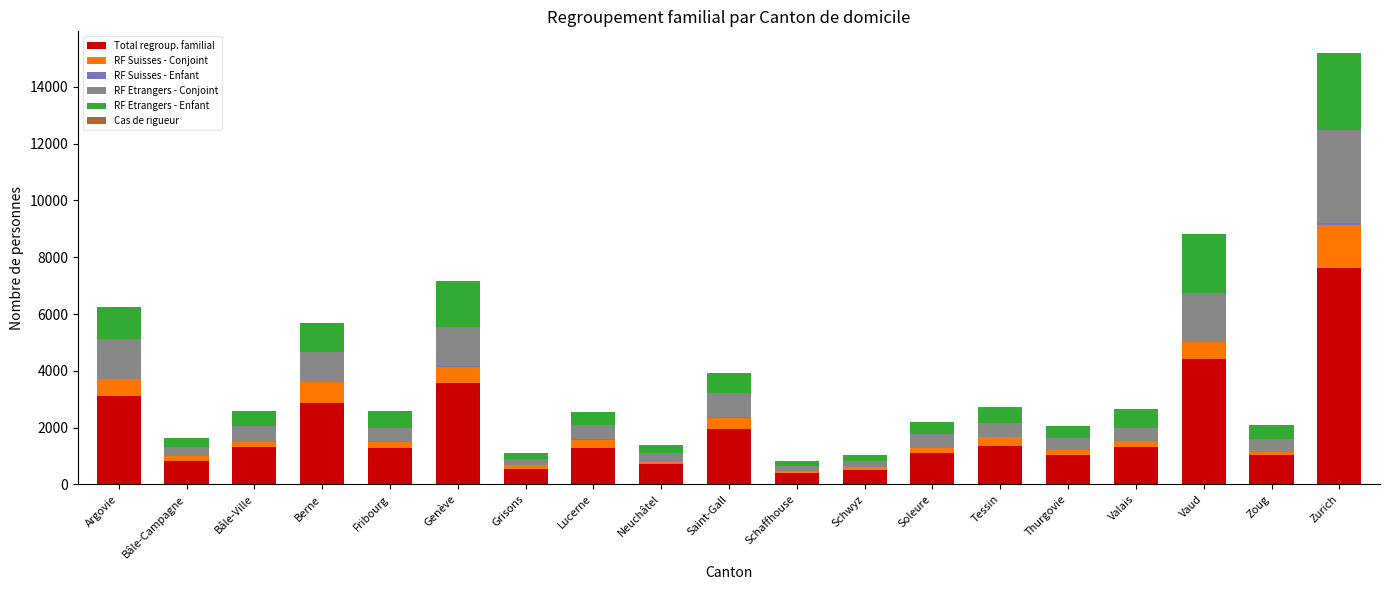

What is the total value across all series at Vaud?

8836